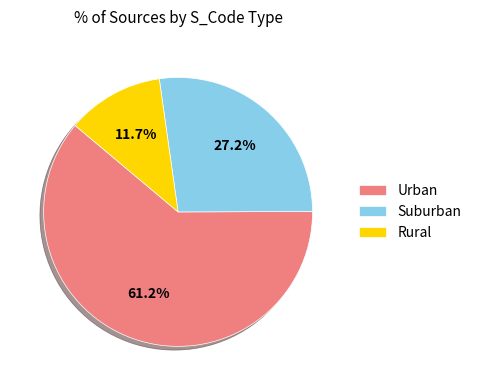

What is the ratio of the value at Suburban to the value at Rural?

2.3